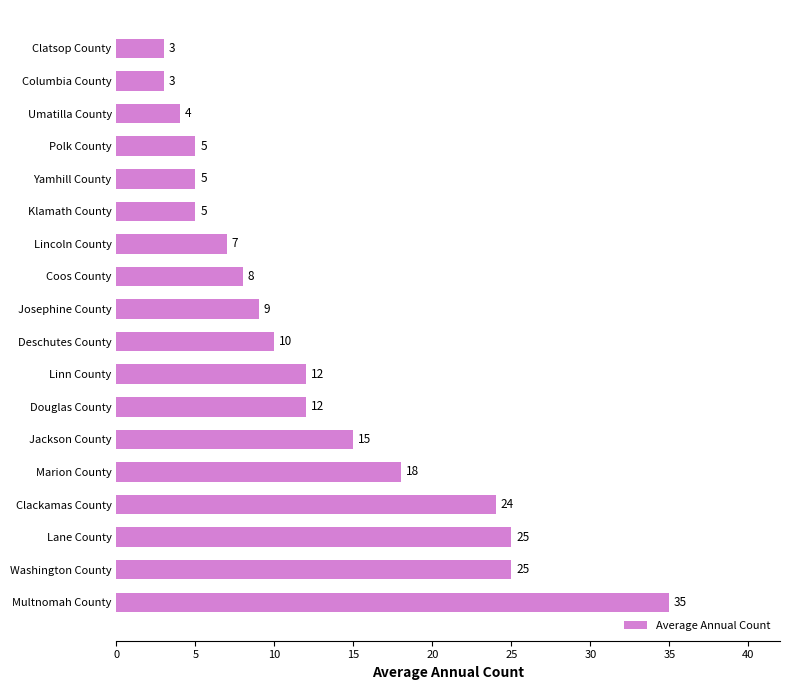

Which category has the highest value across all series?

Multnomah County